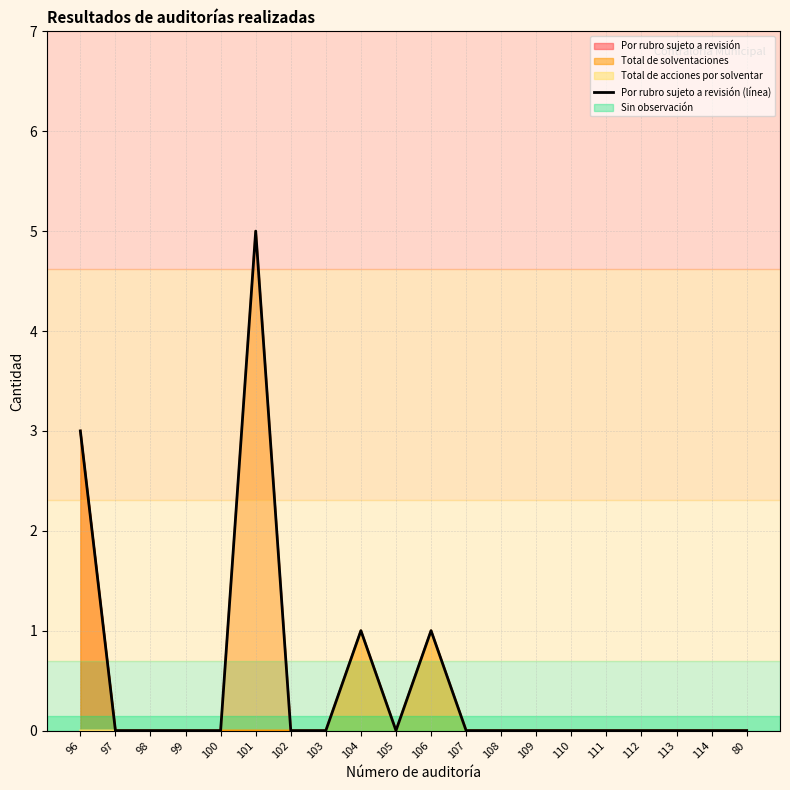

How many interior local valleys (lower than both neighbors) does the data have?

1